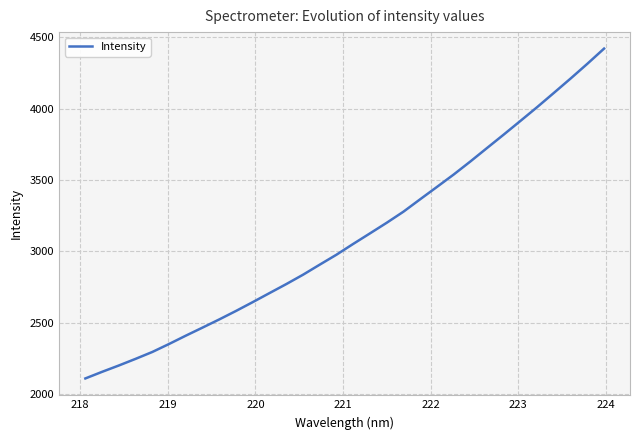

What is the greatest value displayed?

4421.8